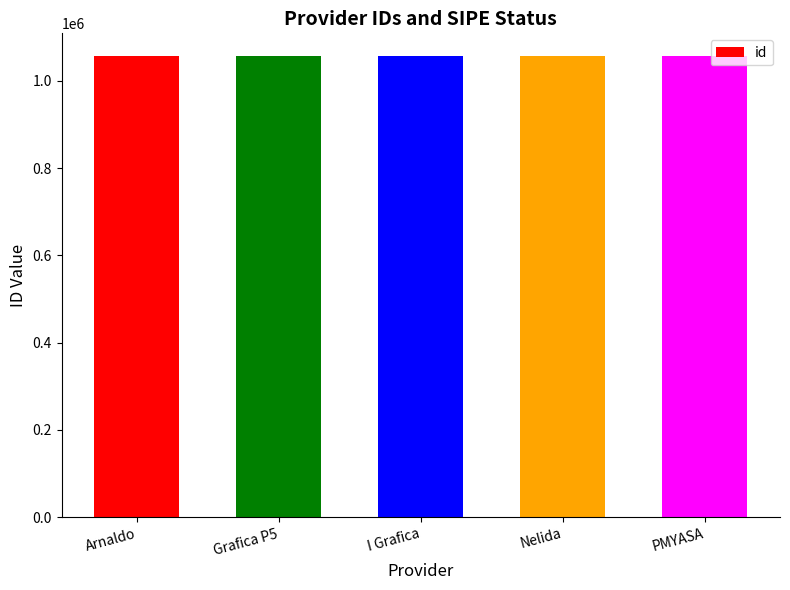

What is the difference between the maximum and minimum values?

4